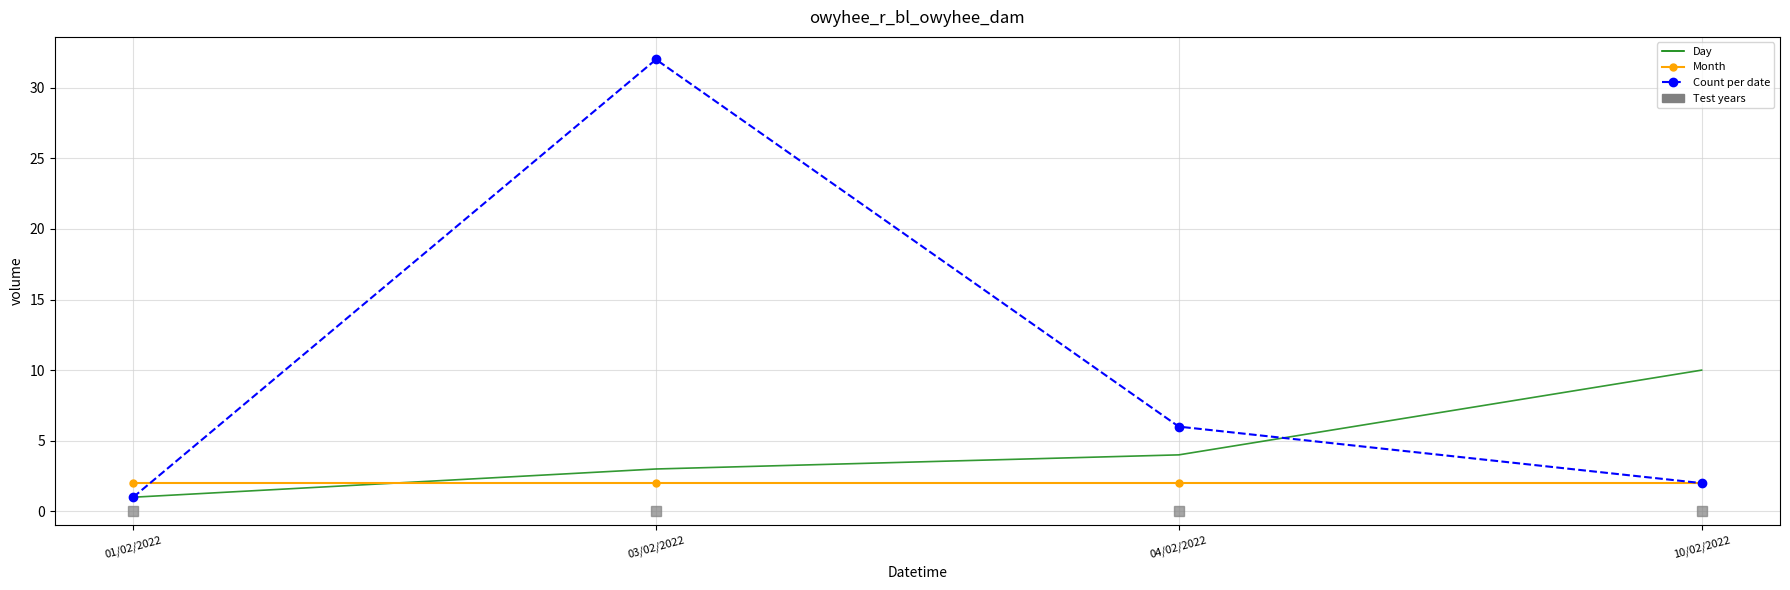

What is the highest value of the Count per date series?

32